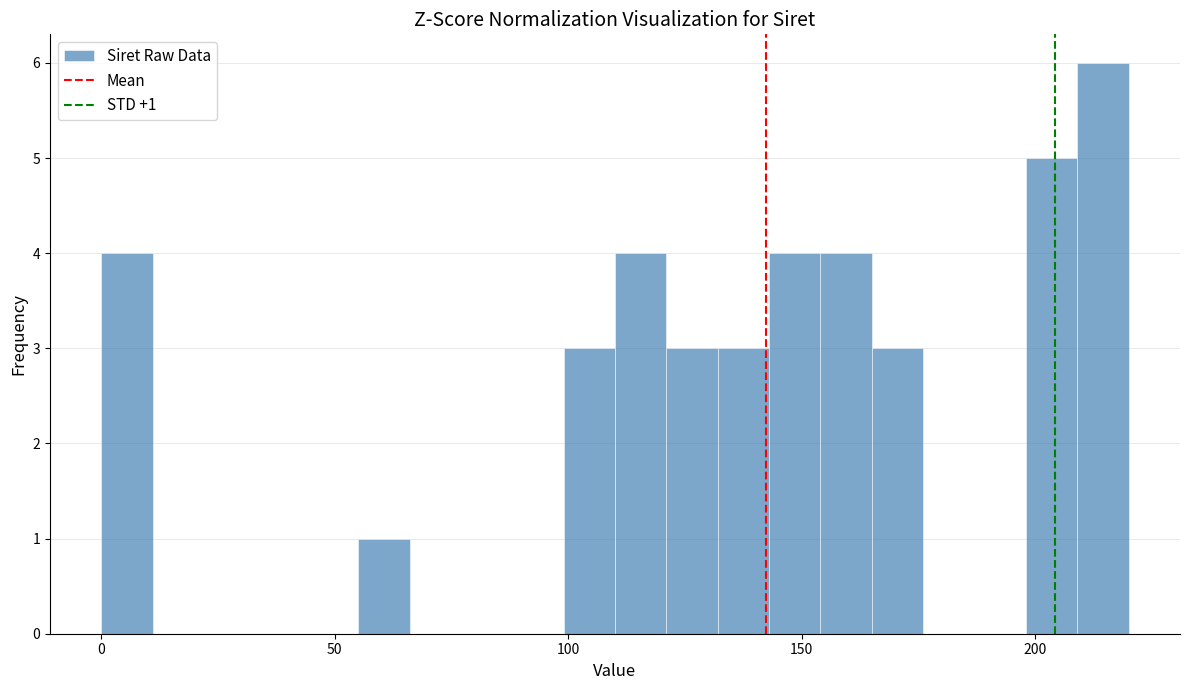

Around what value on the x-axis is the tallest bar? Give the approximate position of its centre, as read against the axis.

215